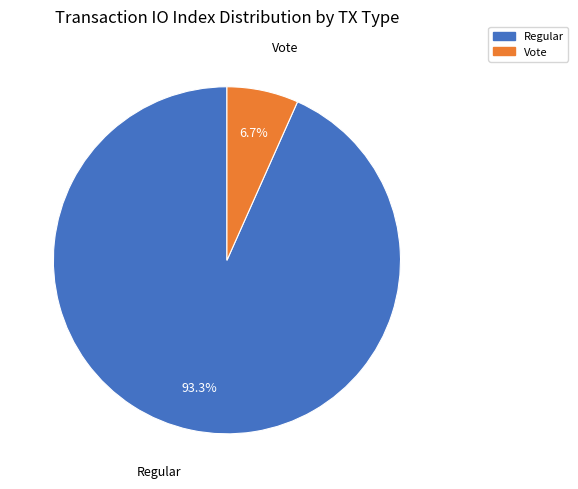

Is there any slice that represents more than half of the pie?

Yes